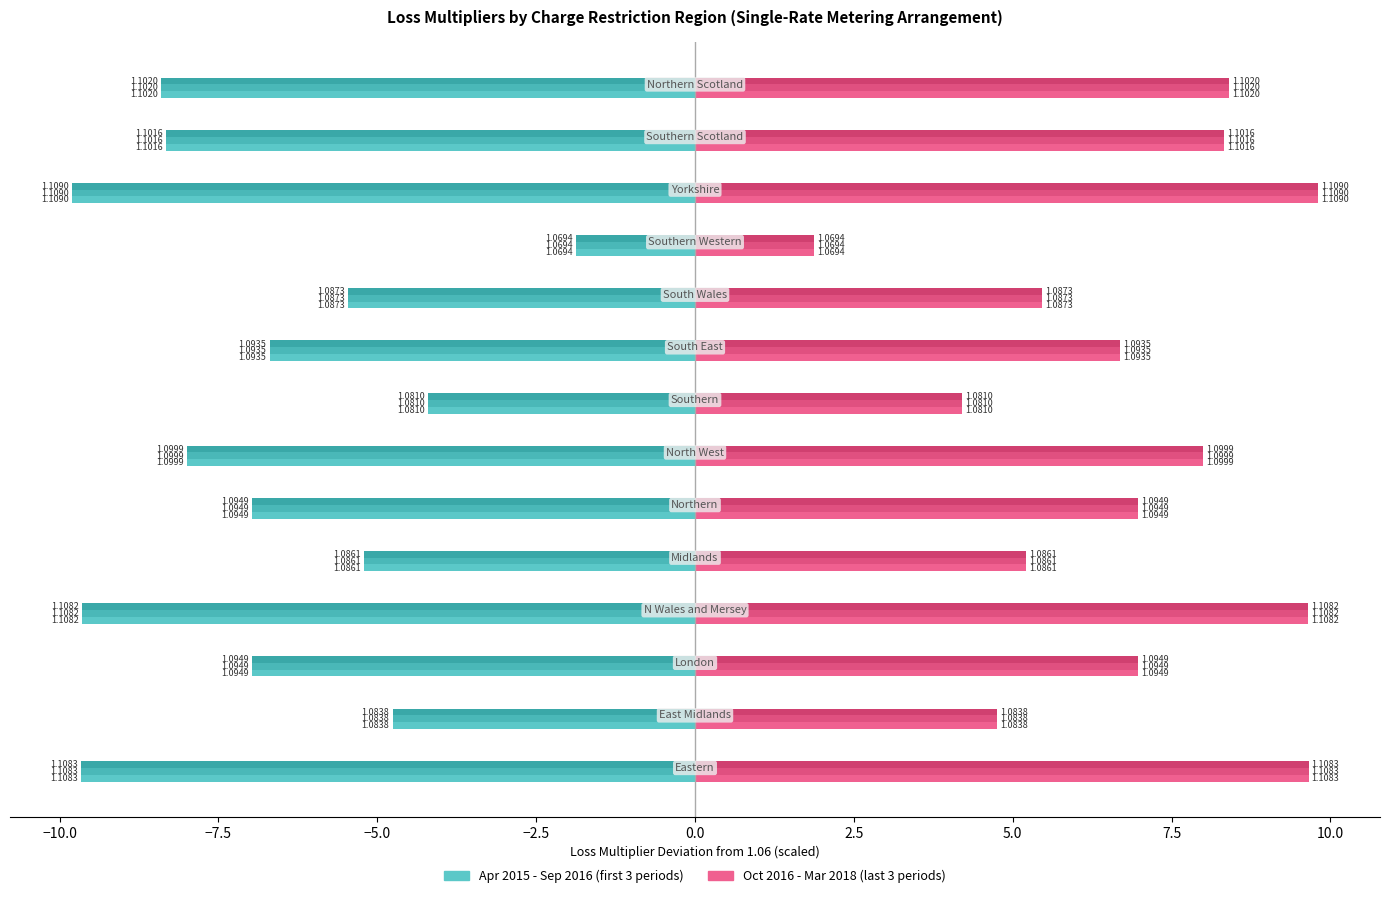

Is it true that April 2015 - September 2015 equals -1.9 at −10.0?

False